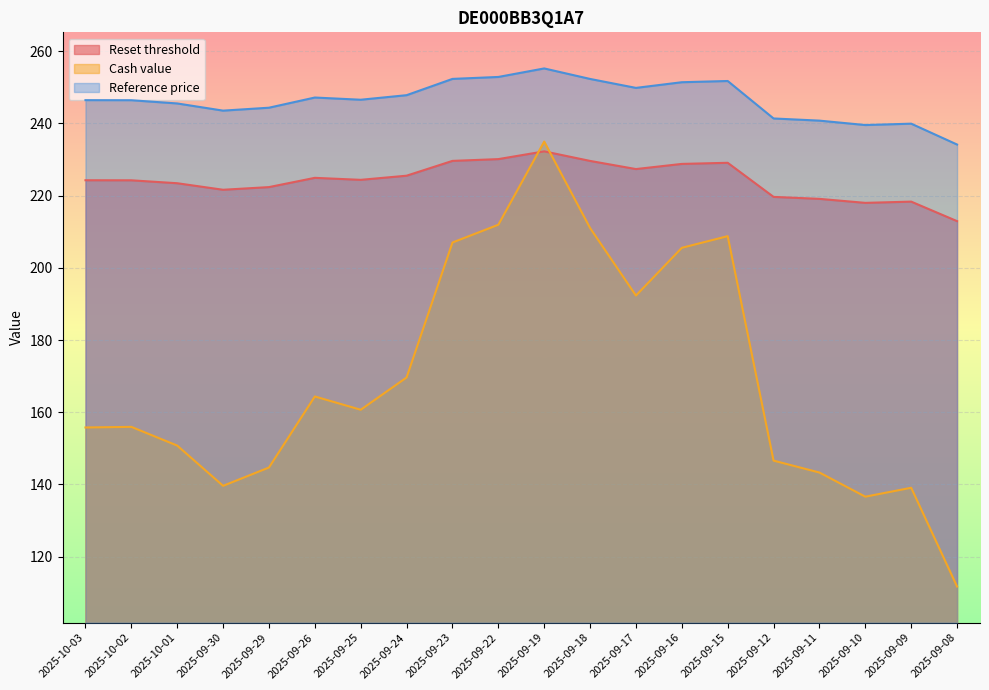

What is the smallest value displayed?

111.7